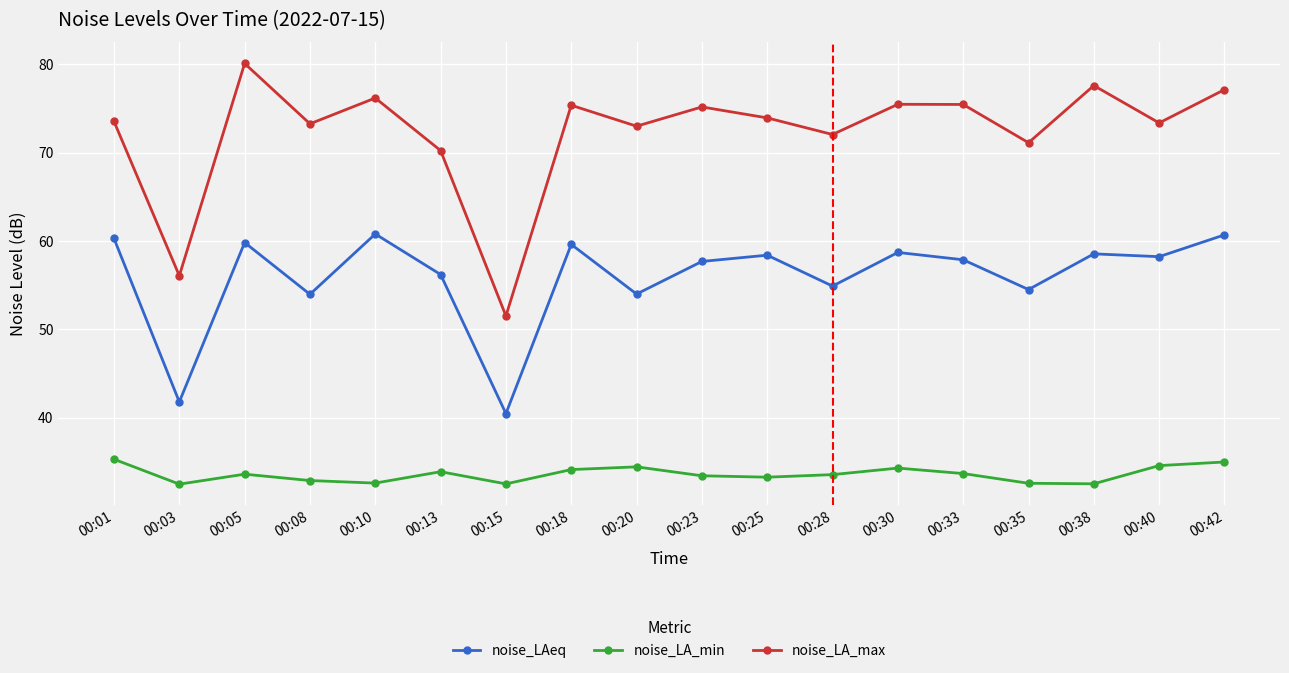

Which series has the largest range (max minus min)?

noise_LA_max